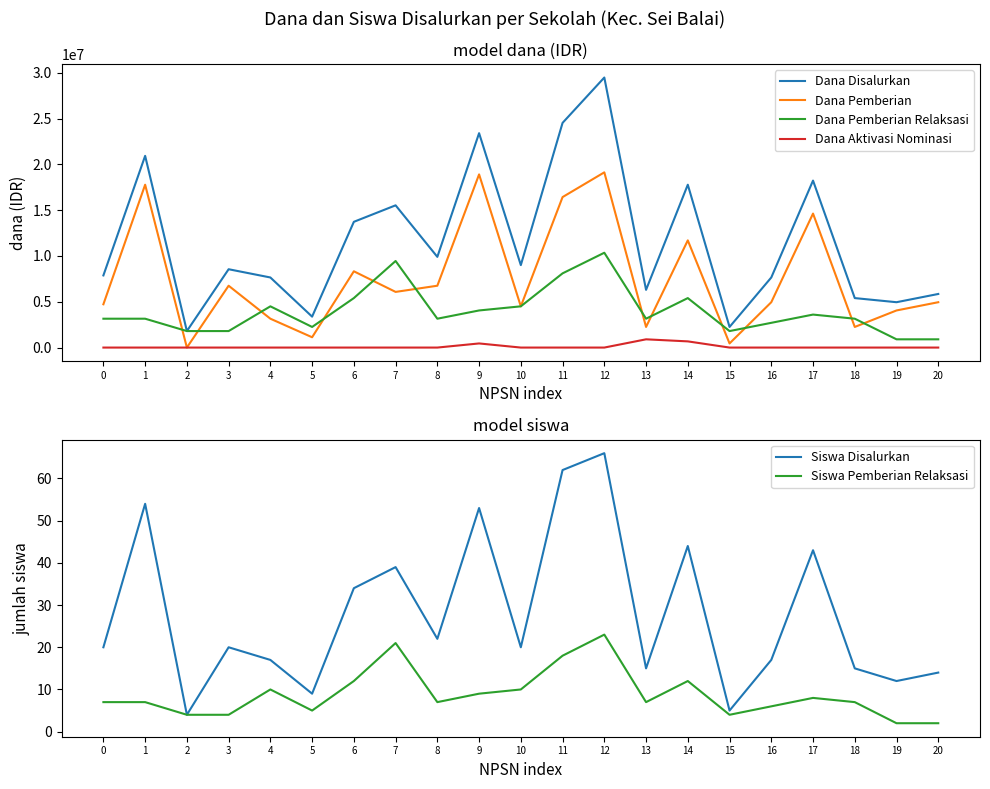

At which category is the sum across all series the highest?

12